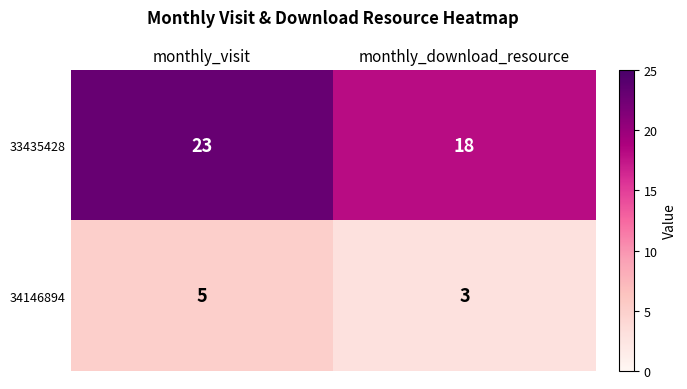

Where is 33435428 nearest to the value 20?

monthly_download_resource